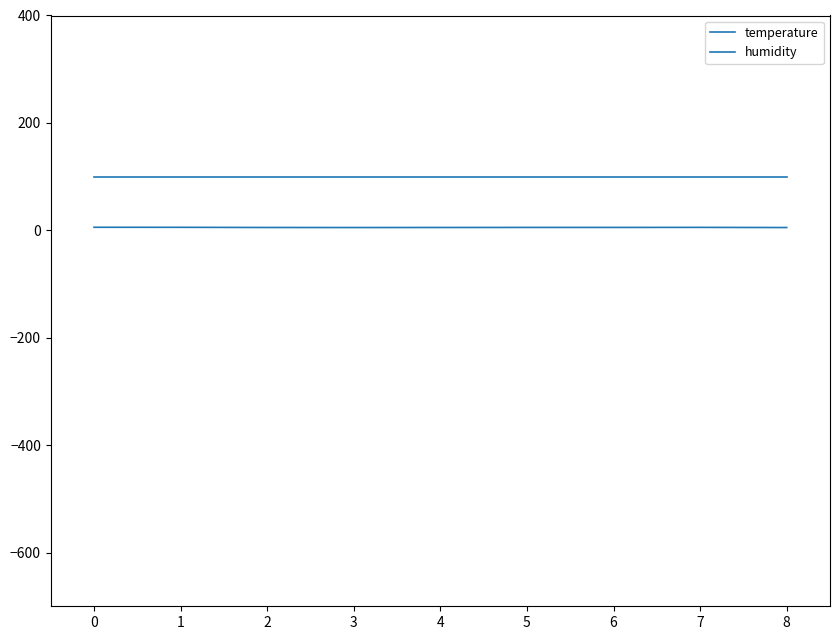

Does the chart display data point markers on the line(s)?

No